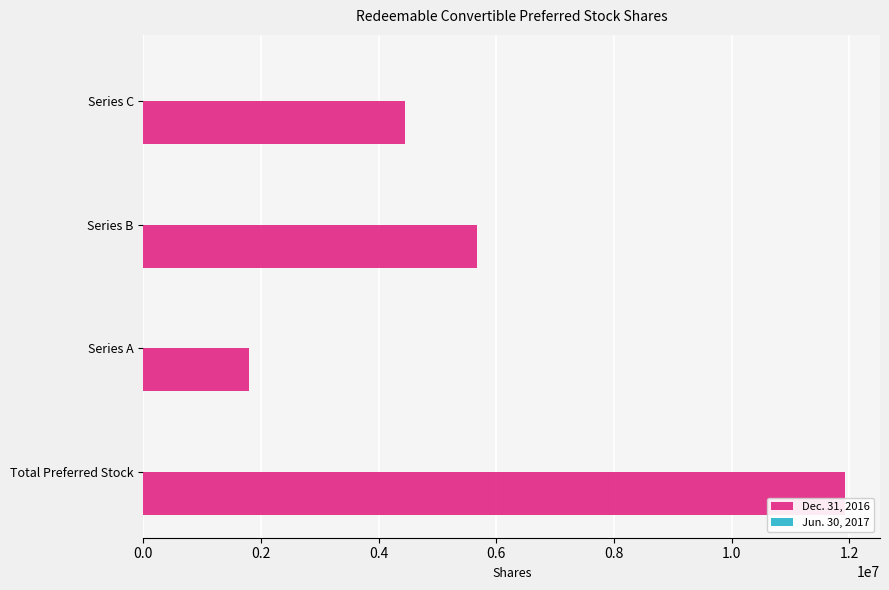

True or false: the data shows 9637637 at Series B.

False